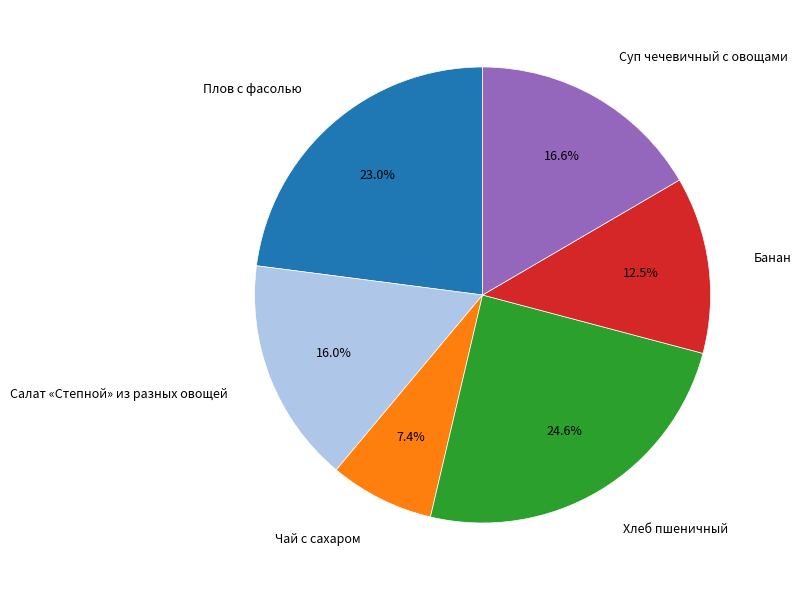

How many slices are in this pie chart?

6